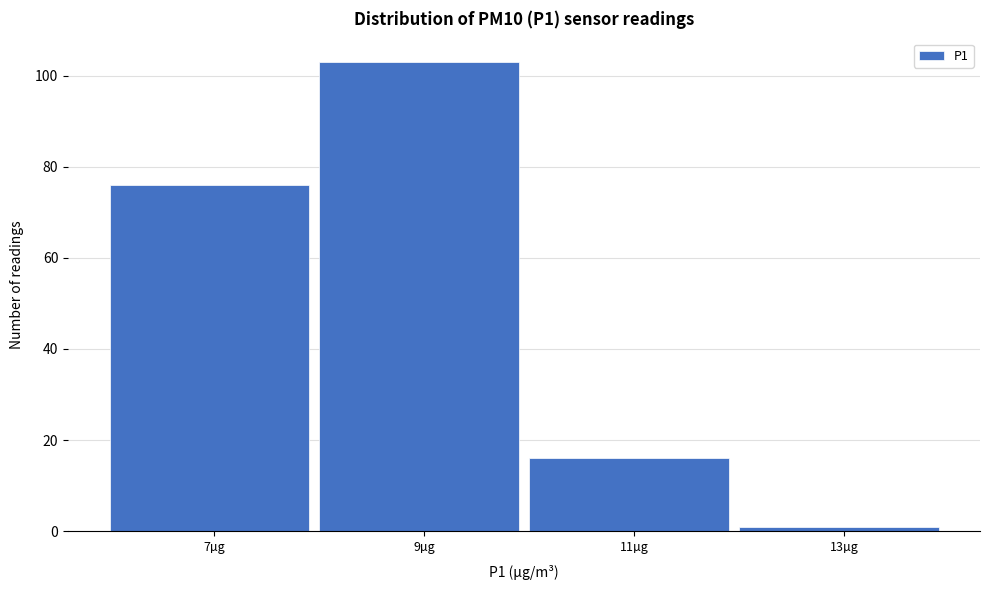

Reading right to left, list all the values displayed in this chart.

13µg=1	11µg=16	9µg=103	7µg=76